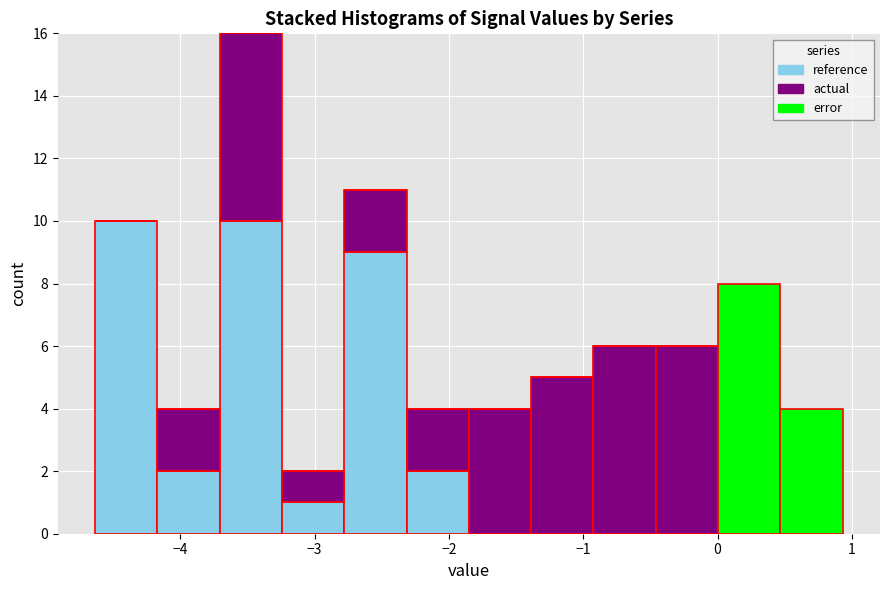

Which range on the x-axis has the tallest stacked bar (by total height)?

-3.7 to -3.2